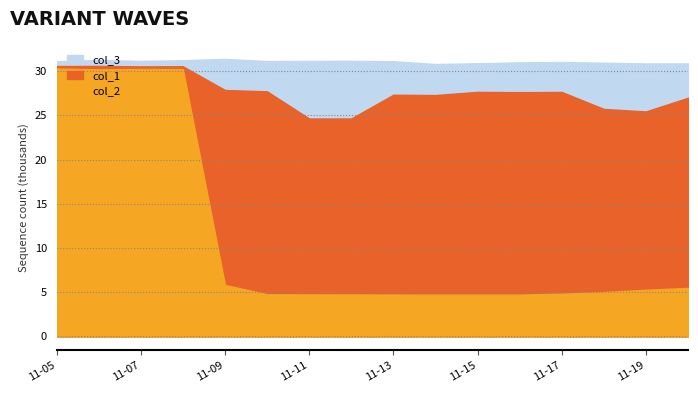

At which category does the chart reach its peak across all series?

2016-11-09